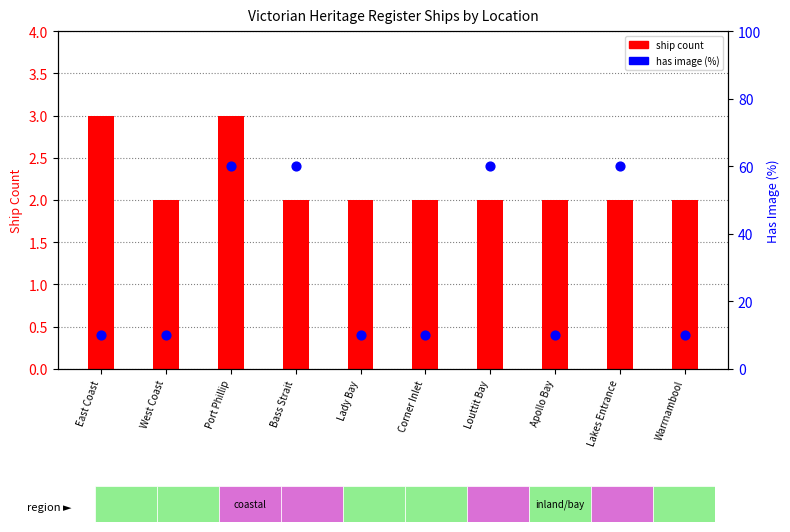

What are all the series names shown in the legend?

ship count, has image (%)